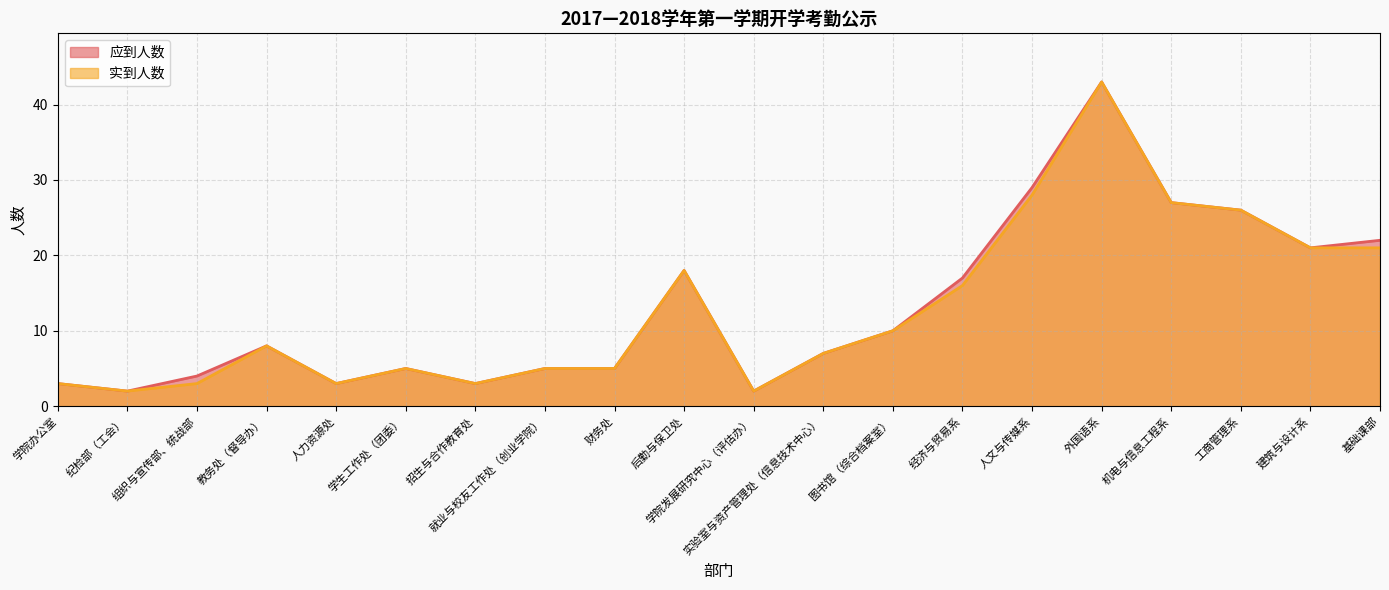

Rank the categories by 实到人数 value from highest to lowest.

外国语系, 人文与传媒系, 机电与信息工程系, 工商管理系, 建筑与设计系, 基础课部, 后勤与保卫处, 经济与贸易系, 图书馆（综合档案室）, 教务处（督导办）, 实验室与资产管理处（信息技术中心）, 学生工作处（团委）, 就业与校友工作处（创业学院）, 财务处, 学院办公室, 组织与宣传部、统战部, 人力资源处, 招生与合作教育处, 纪检部（工会）, 学院发展研究中心（评估办）